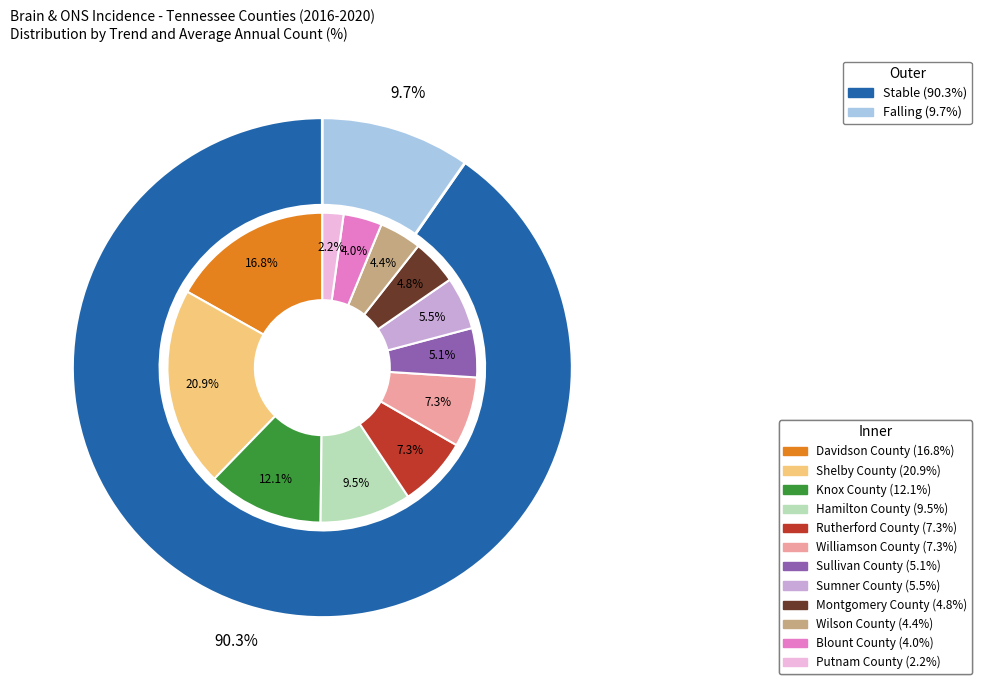

What percentage is the stable slice, to the nearest percent?

90%